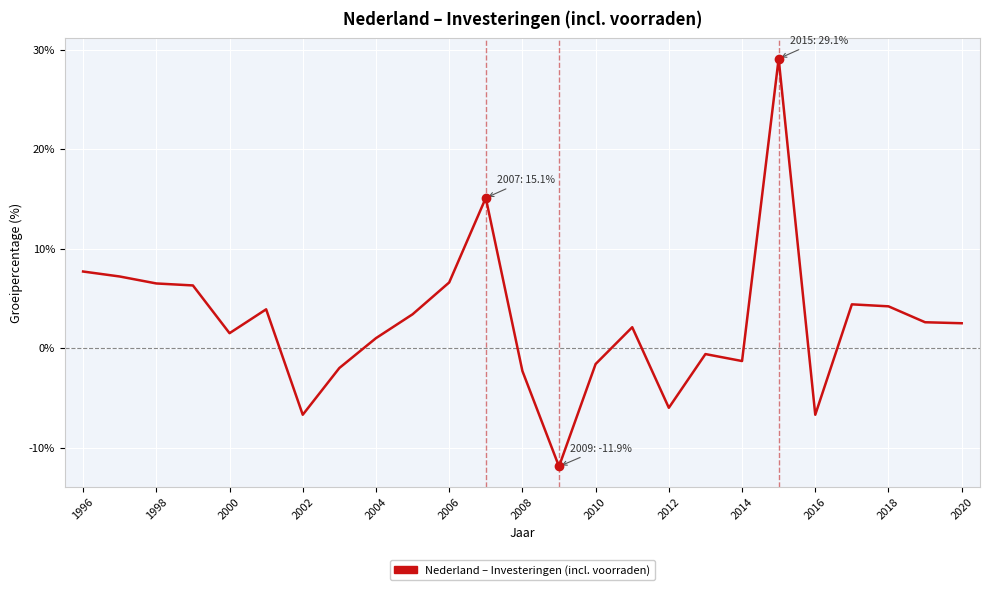

What is the difference between the maximum and minimum values?

41.0